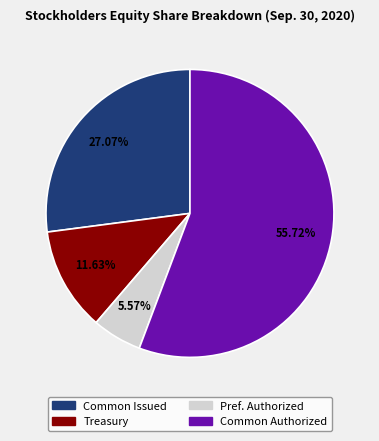

Combined, do Pref. Authorized and Treasury account for over 50%?

No